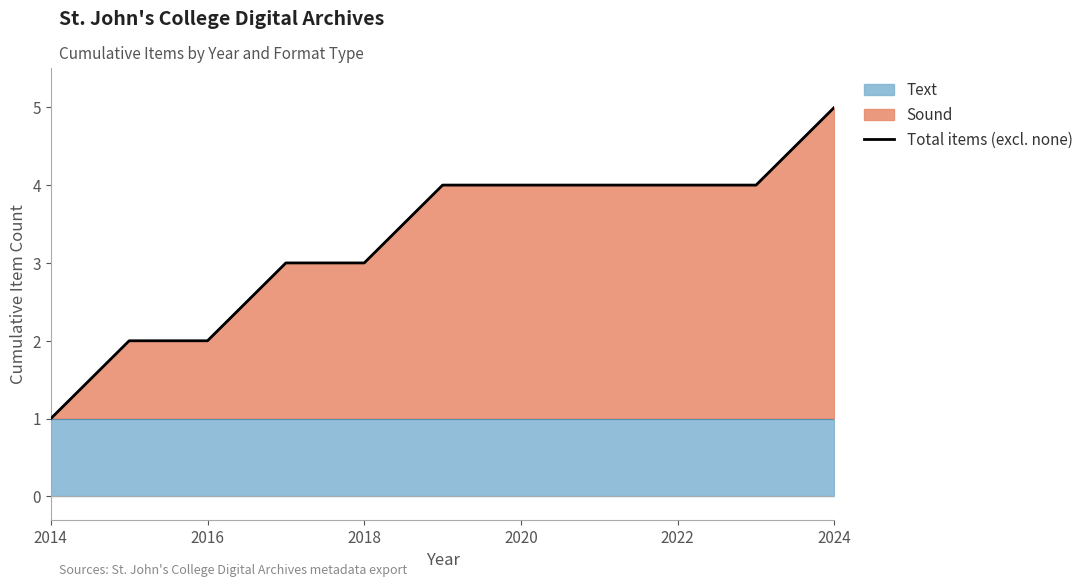

How many data points does each series have?

11